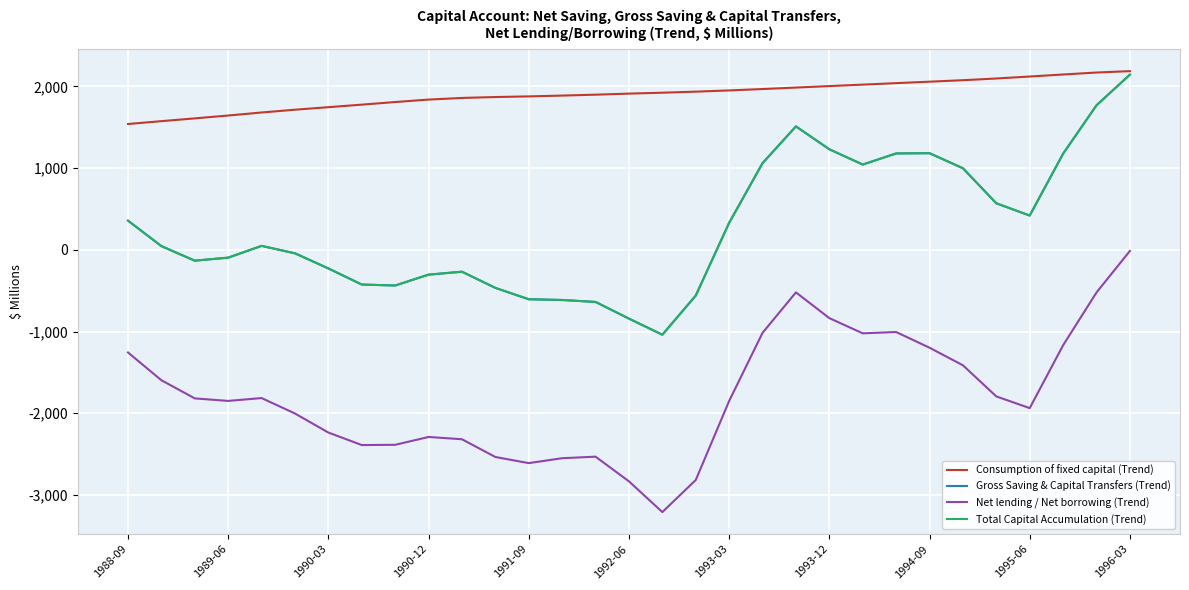

Which series has the widest spread of values?

Net lending / Net borrowing (Trend)